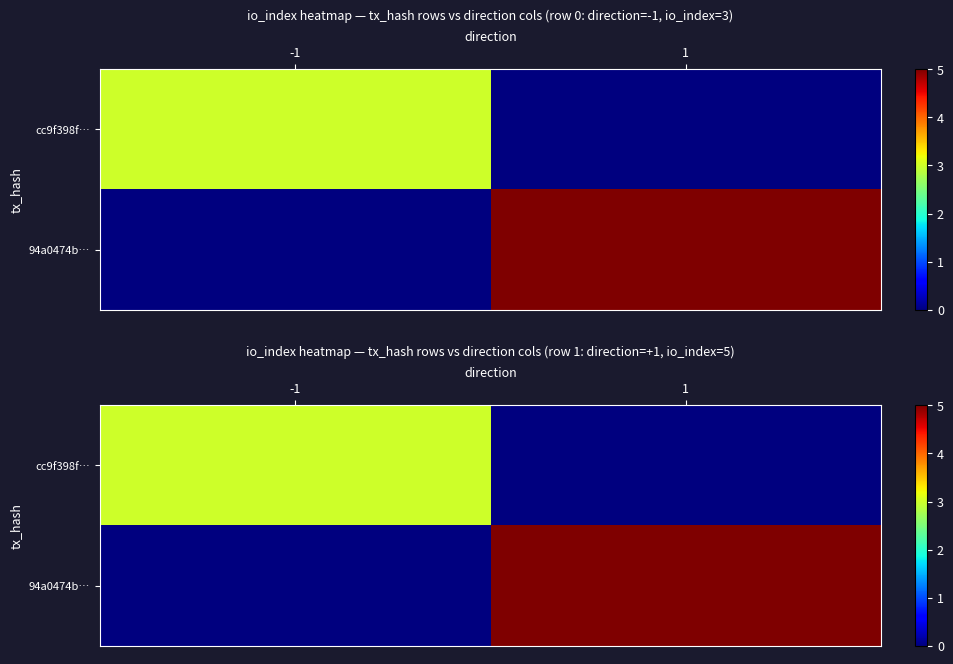

List the labels in order of 94a0474b… value, smallest first.

-1, 1